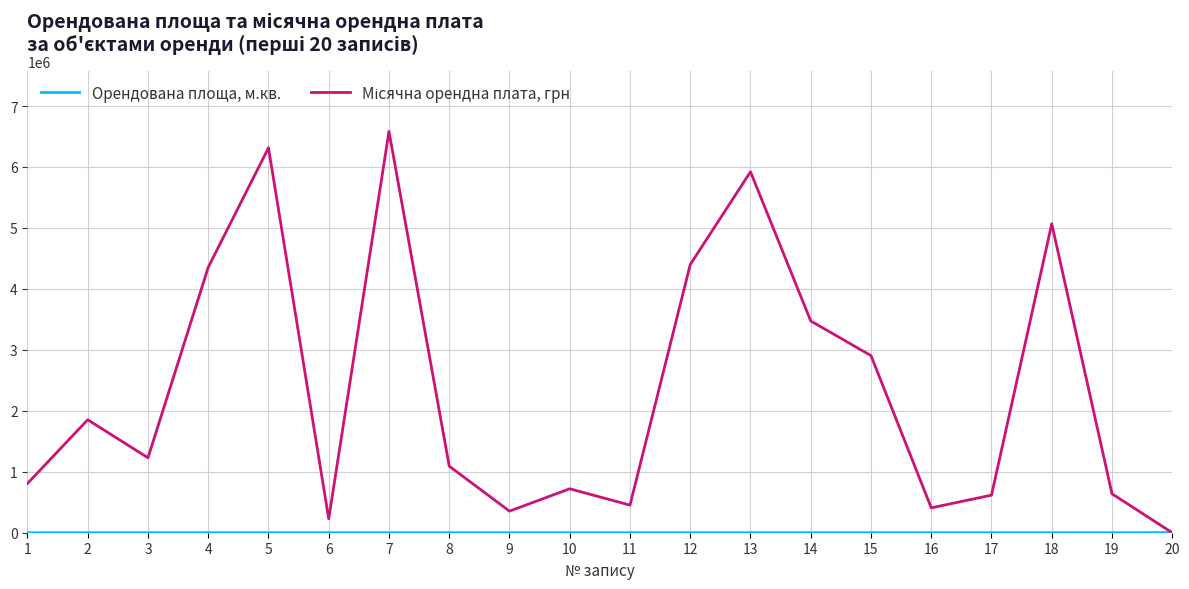

What is the maximum value shown in the chart?

6583125.0